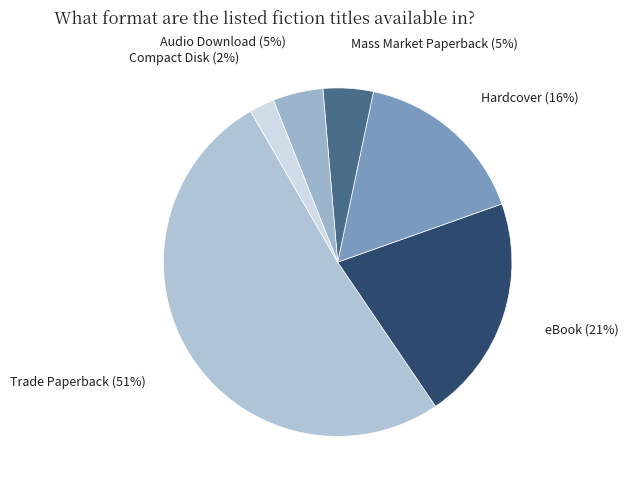

How many slices are in this pie chart?

6